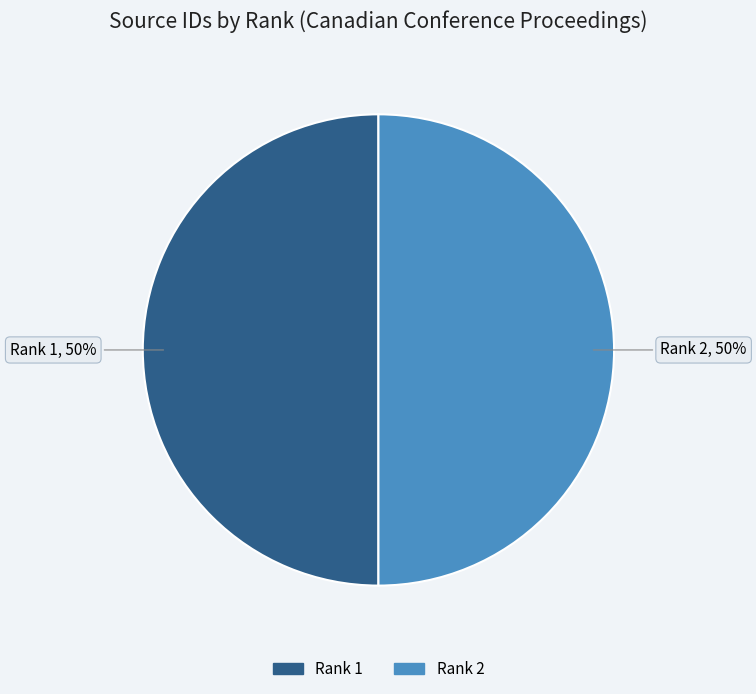

To the nearest percent, what is the average slice percentage?

50%